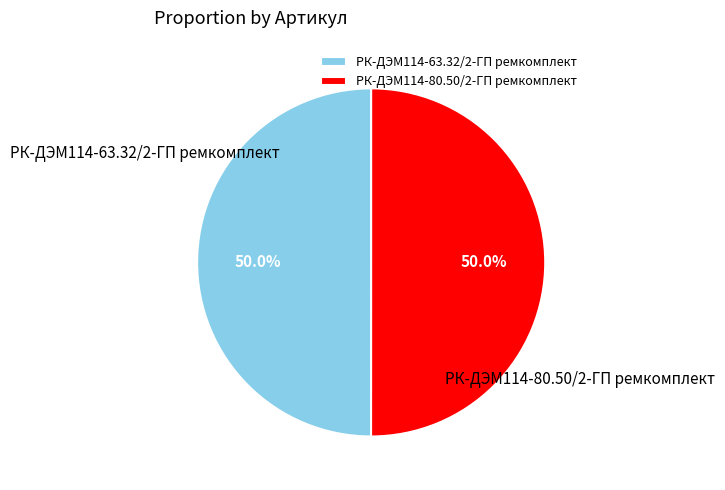

How many slices are in this pie chart?

2